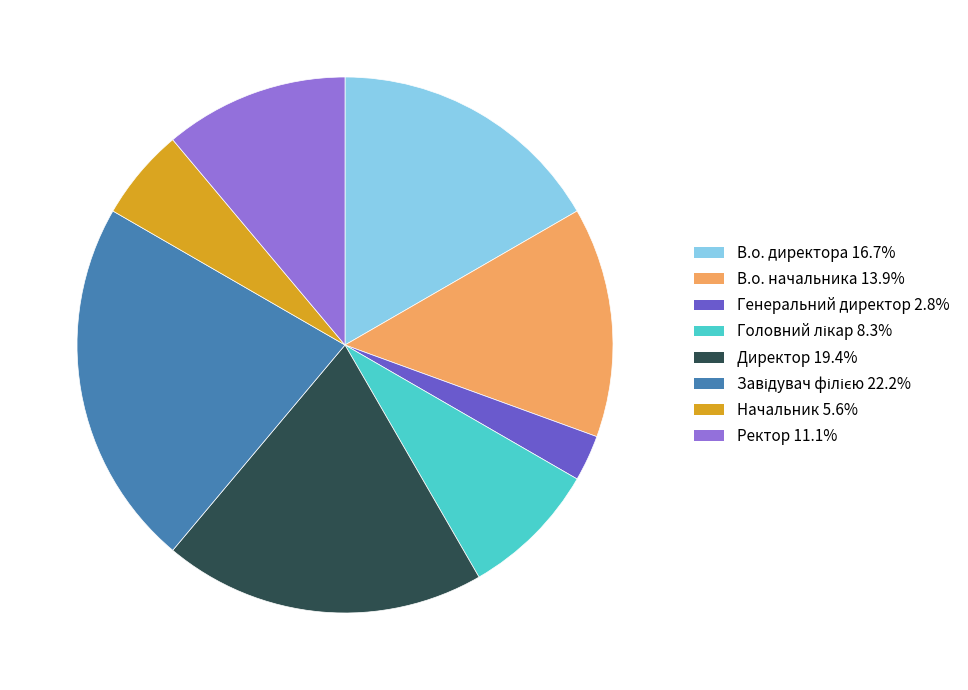

Does В.о. начальника account for over 50% of the chart?

No